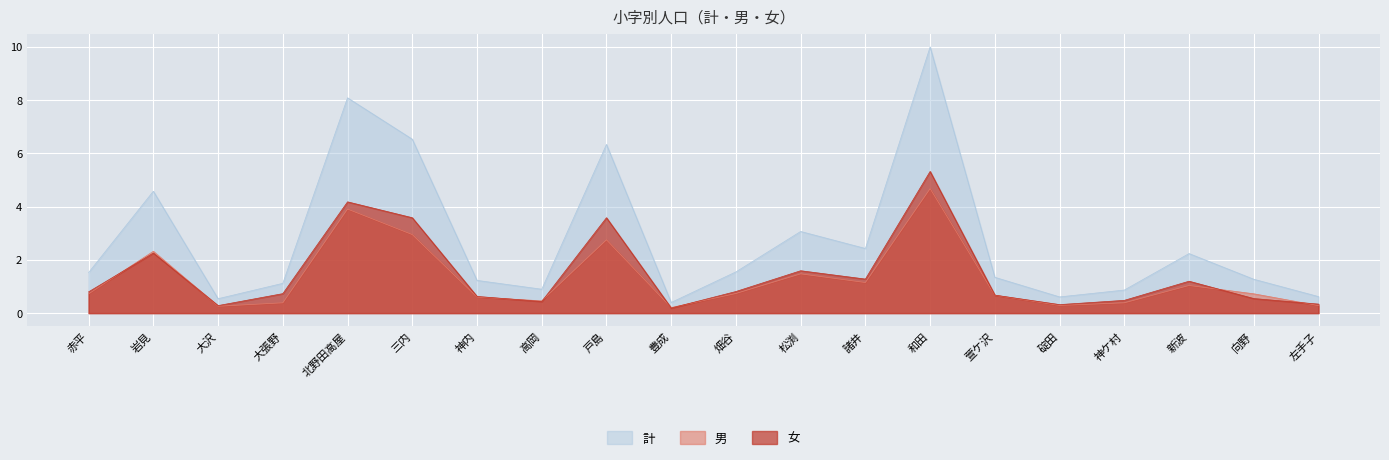

Which series has the largest total across all categories?

計